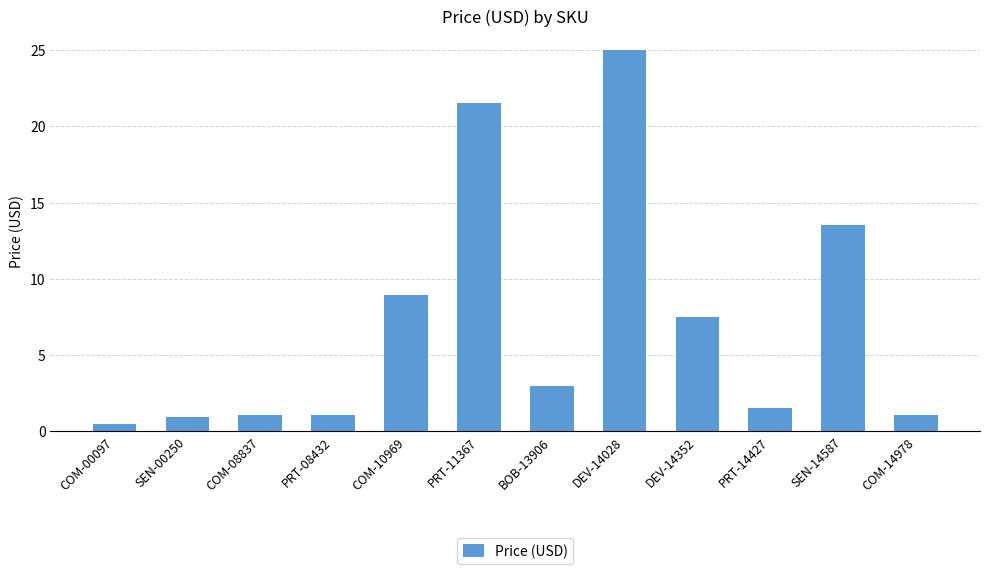

Are the bars grouped side by side (vs. stacked)?

No